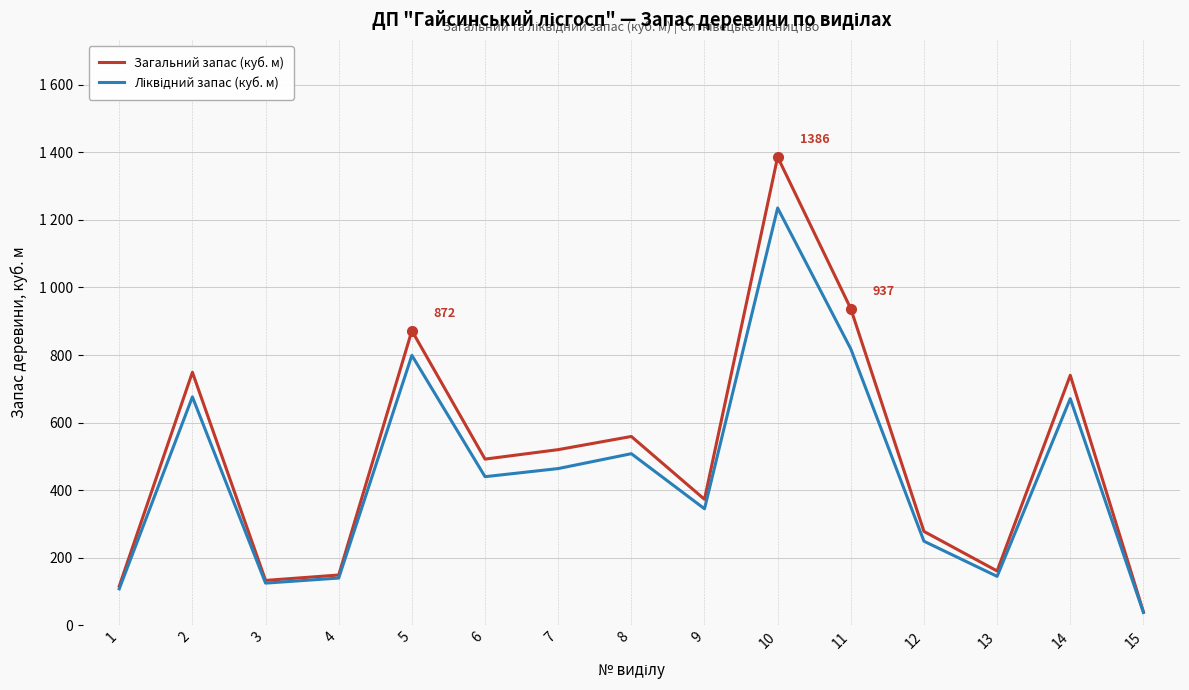

Reading left to right, what are all the values shown in this chart?

Загальний запас (куб. м): 1=116	2=749	3=133	4=149	5=872	6=492	7=520	8=559	9=373	10=1386	11=937	12=278	13=161	14=740	15=40
Ліквідний запас (куб. м): 1=108	2=676	3=125	4=140	5=799	6=440	7=464	8=508	9=345	10=1235	11=818	12=249	13=145	14=671	15=38